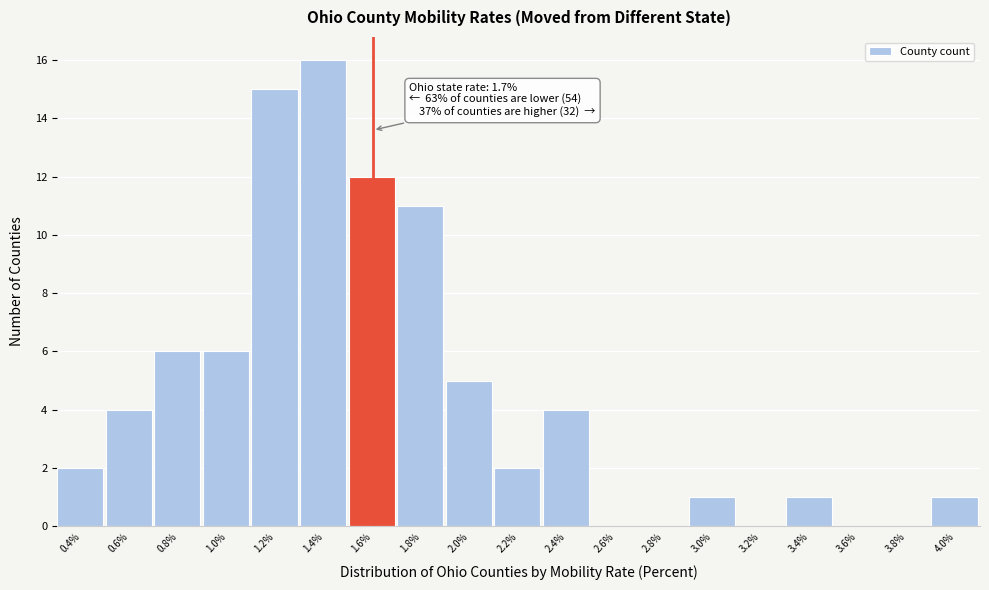

Reading left to right, list all the values displayed in this chart.

0.4%=2	0.6%=4	0.8%=6	1.0%=6	1.2%=15	1.4%=16	1.6%=12	1.8%=11	2.0%=5	2.2%=2	2.4%=4	2.6%=0	2.8%=0	3.0%=1	3.2%=0	3.4%=1	3.6%=0	3.8%=0	4.0%=1